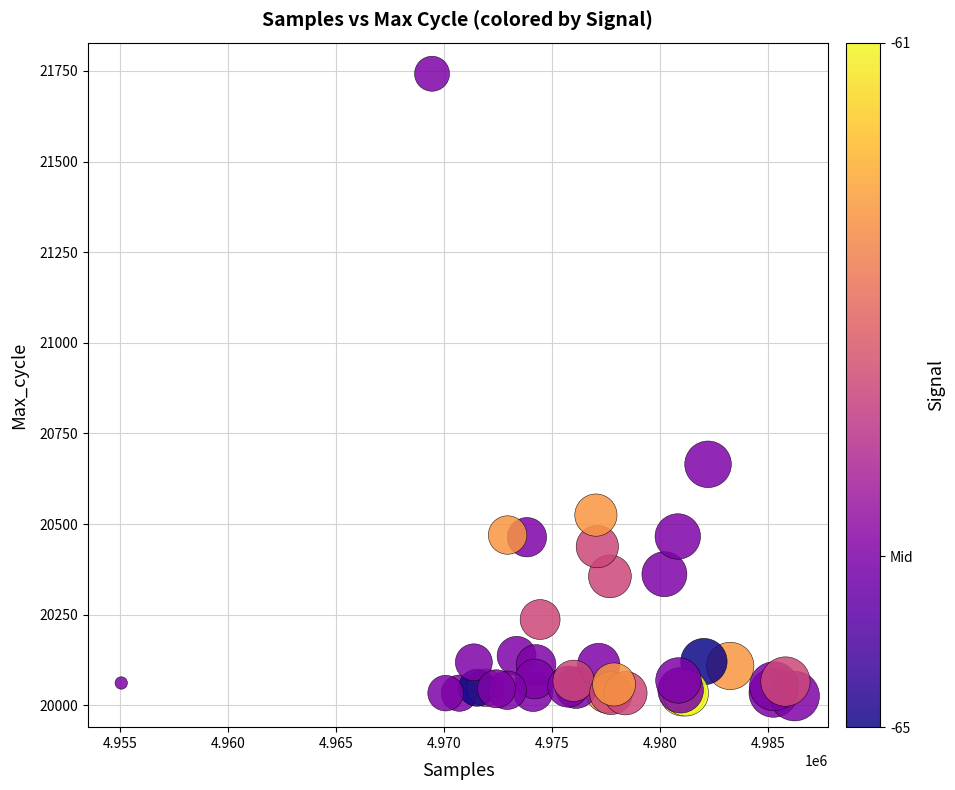

What Y value in the scatter plot is closest to 20884?

20665